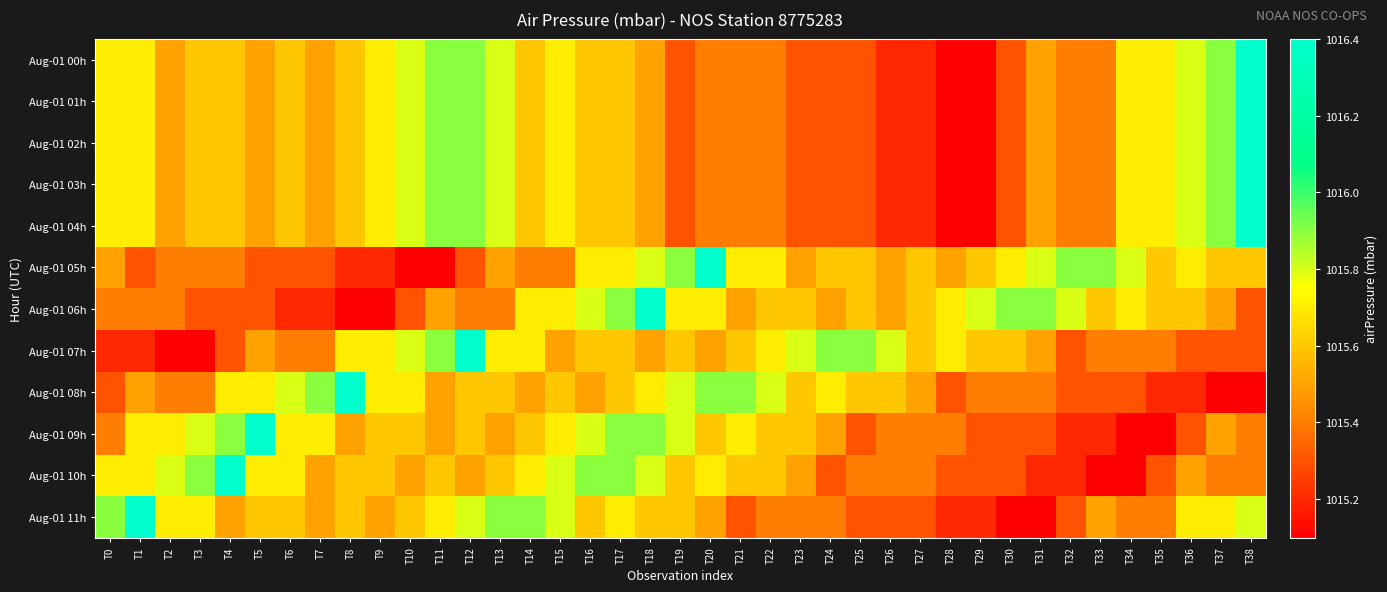

Which series changed the most between T3 and T17?

Aug-01 06h